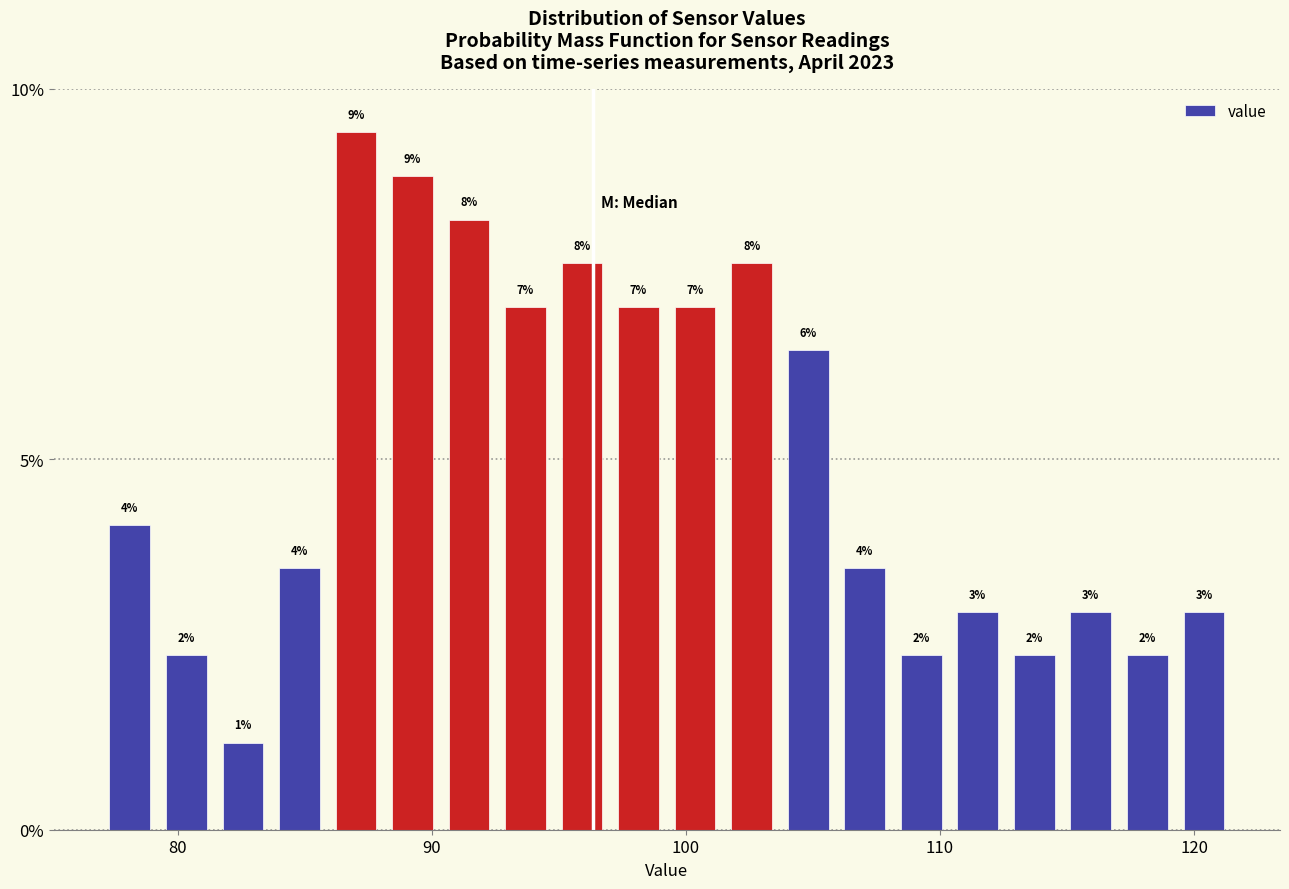

Read against the x-axis, roughly where is the centre of the tallest bar?

87